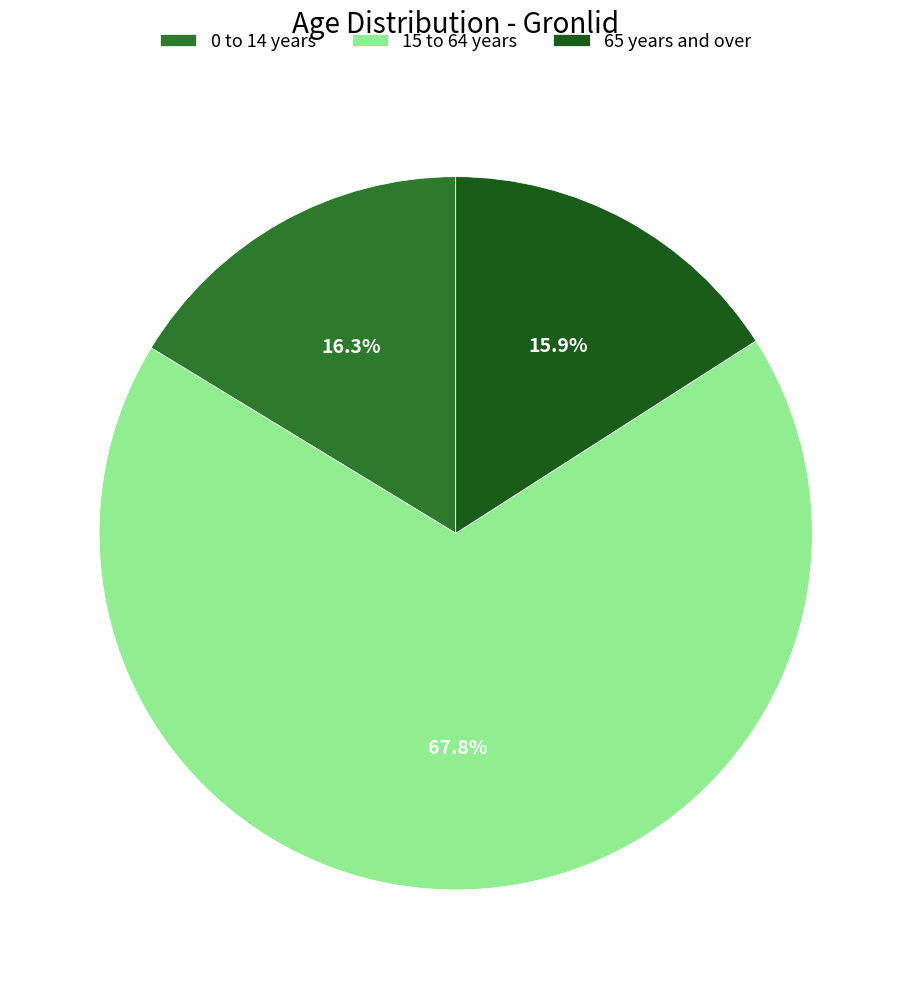

To the nearest percent, what is the combined percentage of 15 to 64 years and 0 to 14 years?

84%